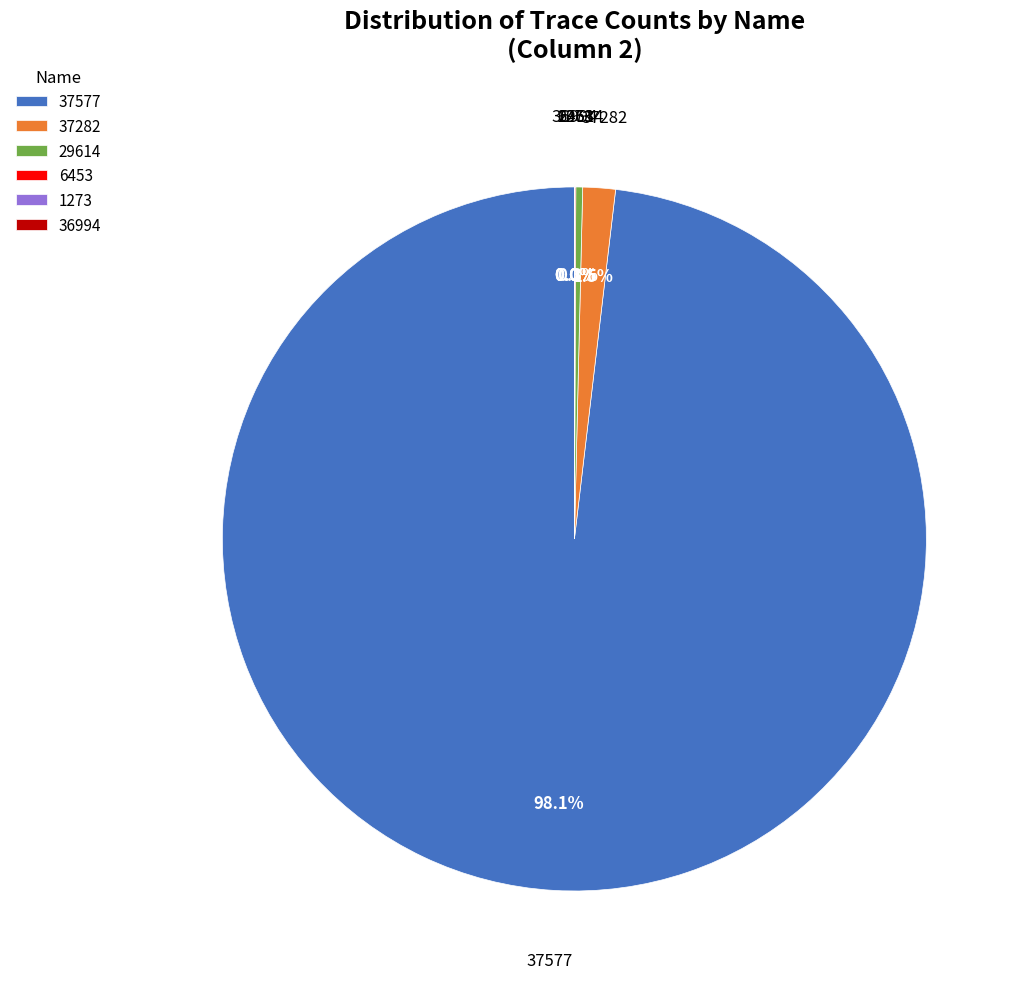

Is there a majority slice in this chart?

Yes